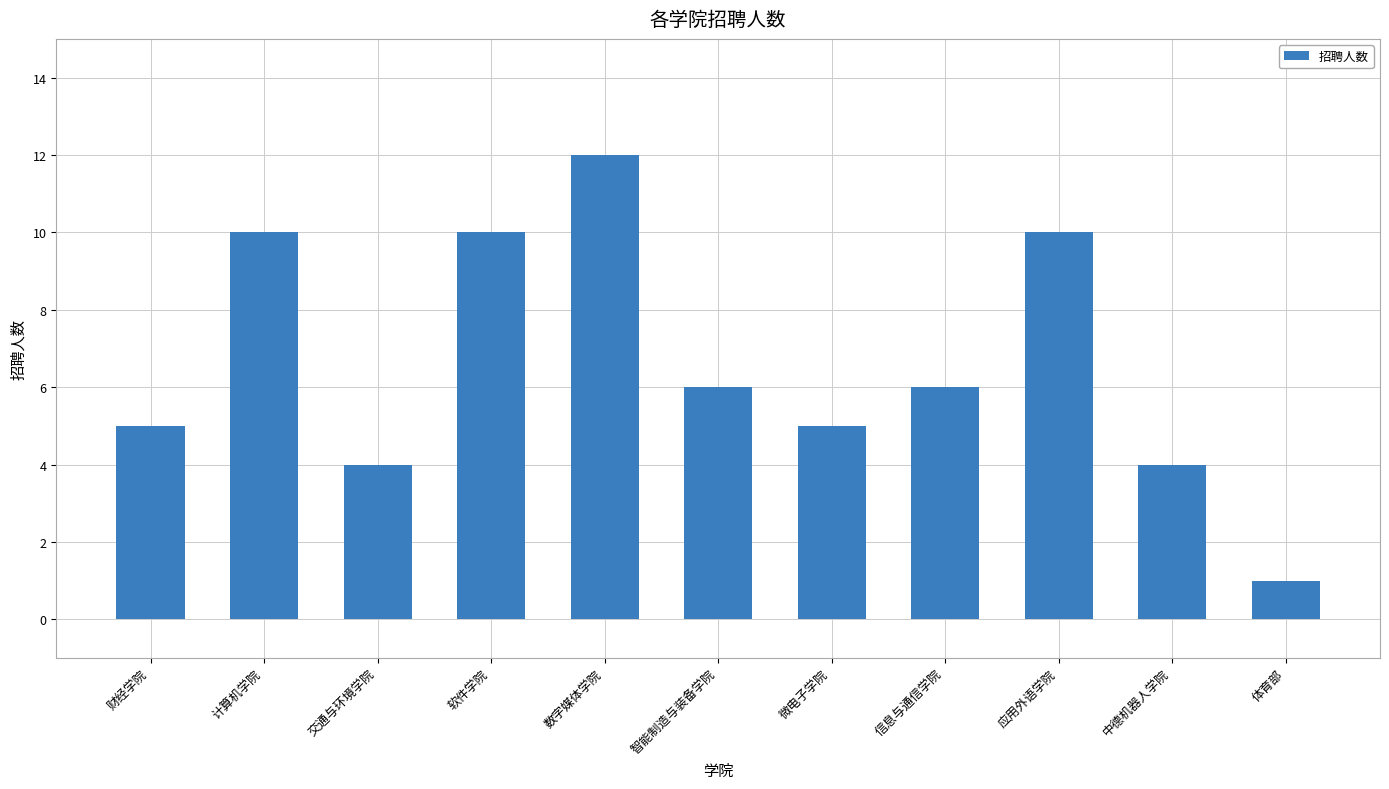

Approximately how many times larger is the value at 交通与环境学院 compared to 应用外语学院?

0.4